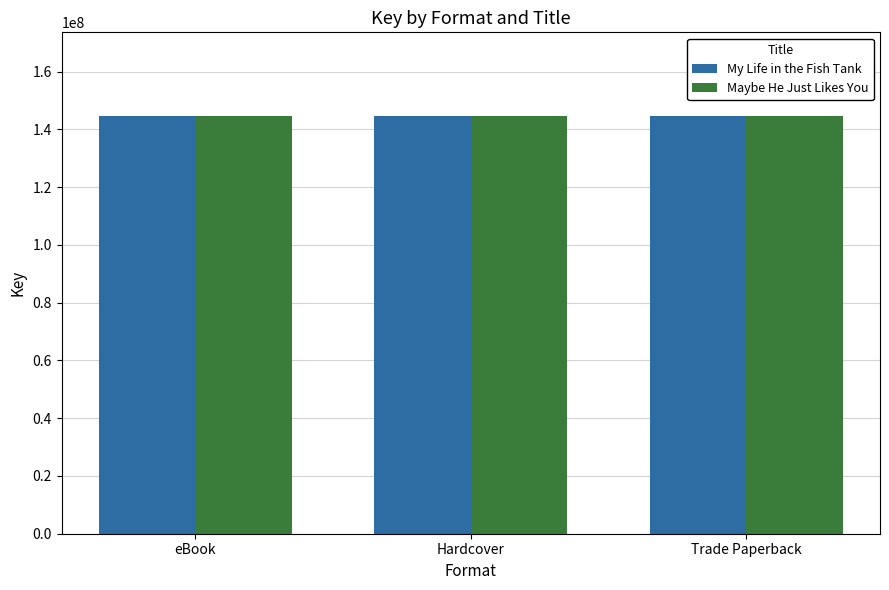

What is the smallest value displayed?

144627871